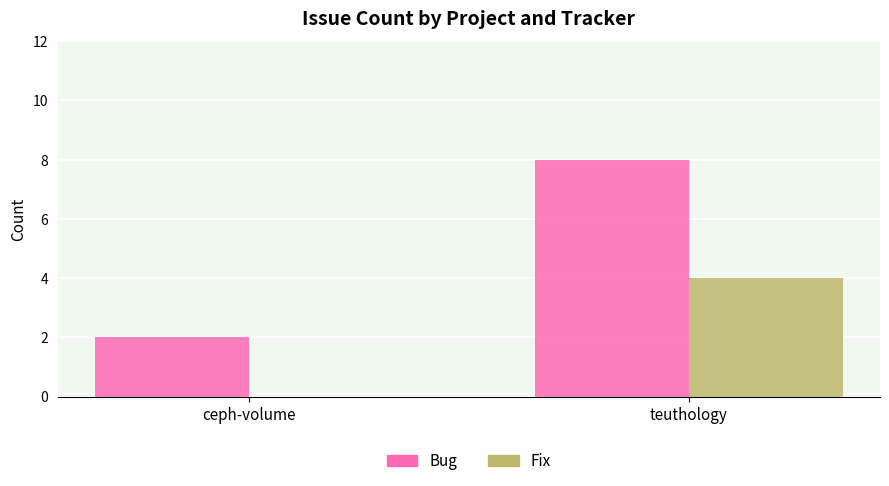

What is the highest value of the Fix series?

4